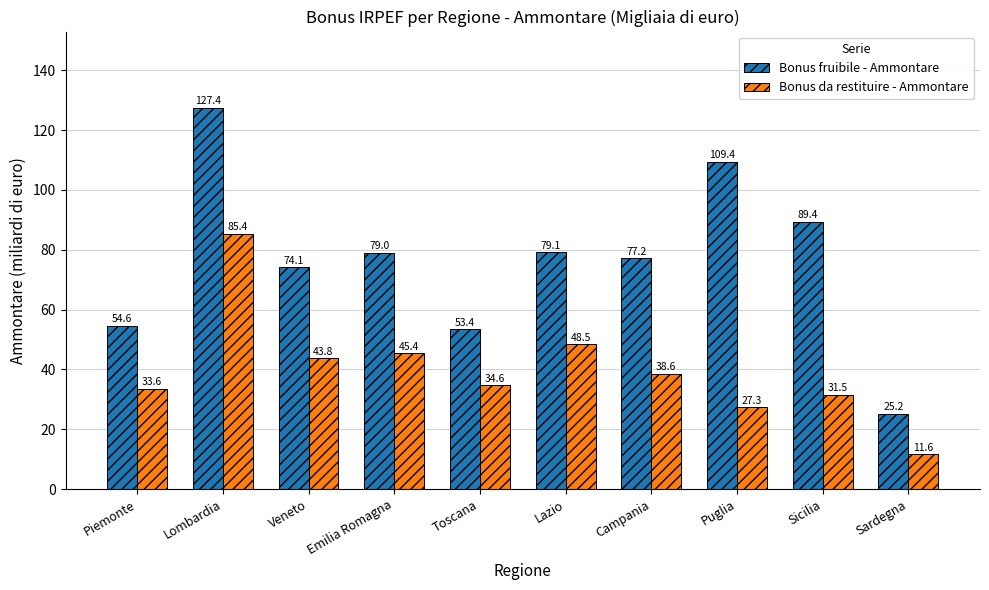

Rank the categories by Bonus da restituire - Ammontare value from highest to lowest.

Lombardia, Lazio, Emilia Romagna, Veneto, Campania, Toscana, Piemonte, Sicilia, Puglia, Sardegna